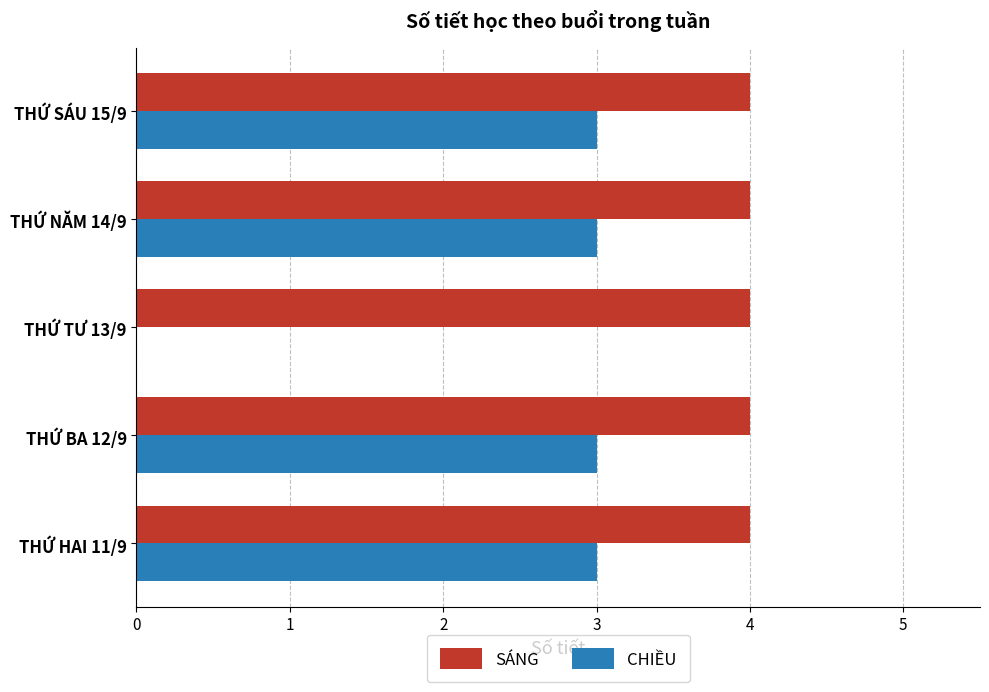

What is the sum of the SÁNG values at THỨ NĂM 14/9 and THỨ HAI 11/9?

8